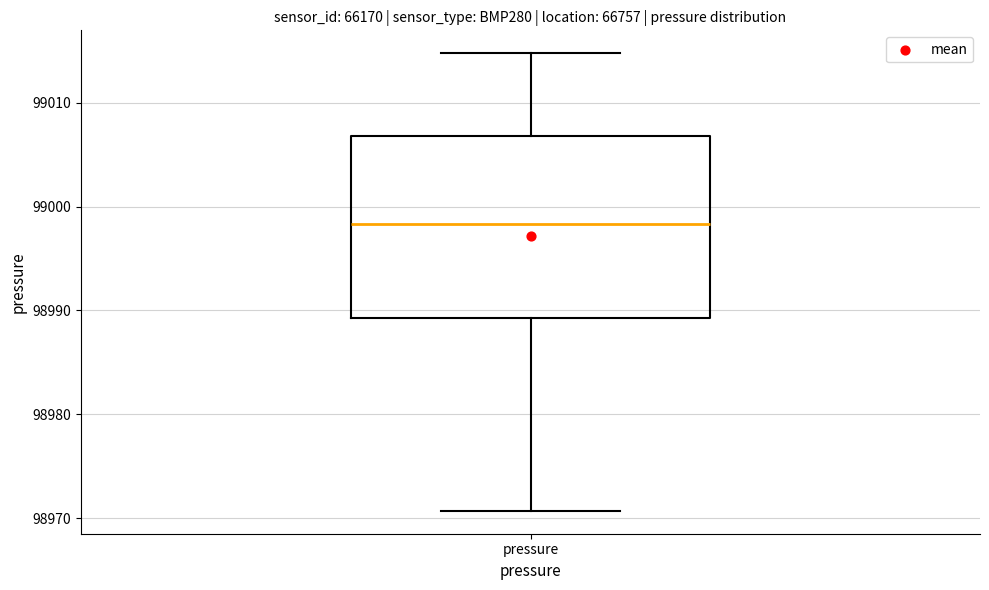

Read this box plot against the y-axis: the position of the median line, the range covered by the box, and the ends of both whiskers. The values are not printed on the chart, so give them approximately, as read against the axis.

median 98998, box 98989 to 99007, whiskers 98971 to 99015